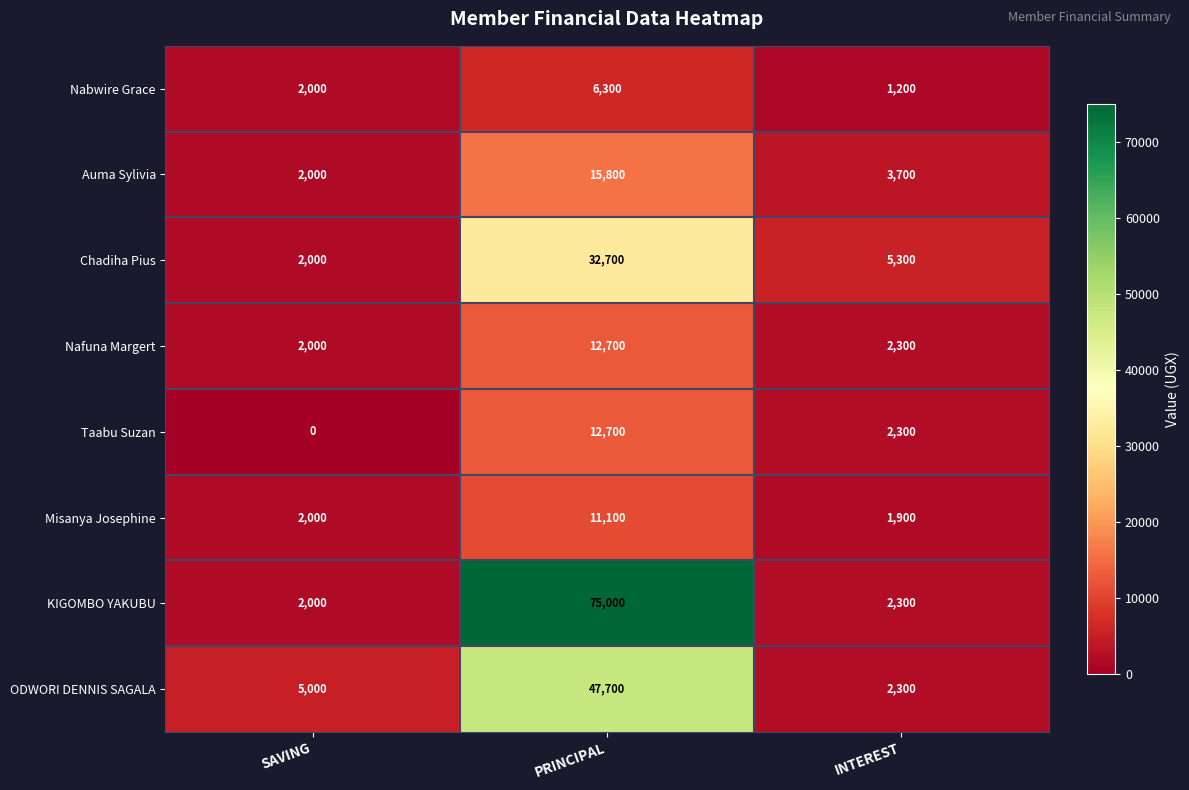

What value does the Nabwire Grace series have at INTEREST, to the nearest 100?

1200